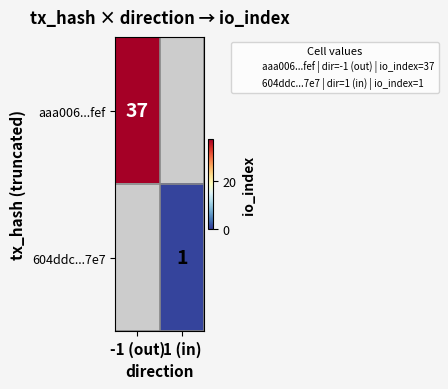

Rank the series at 1 (in) from lowest to highest value.

aaa006...fef, 604ddc...7e7